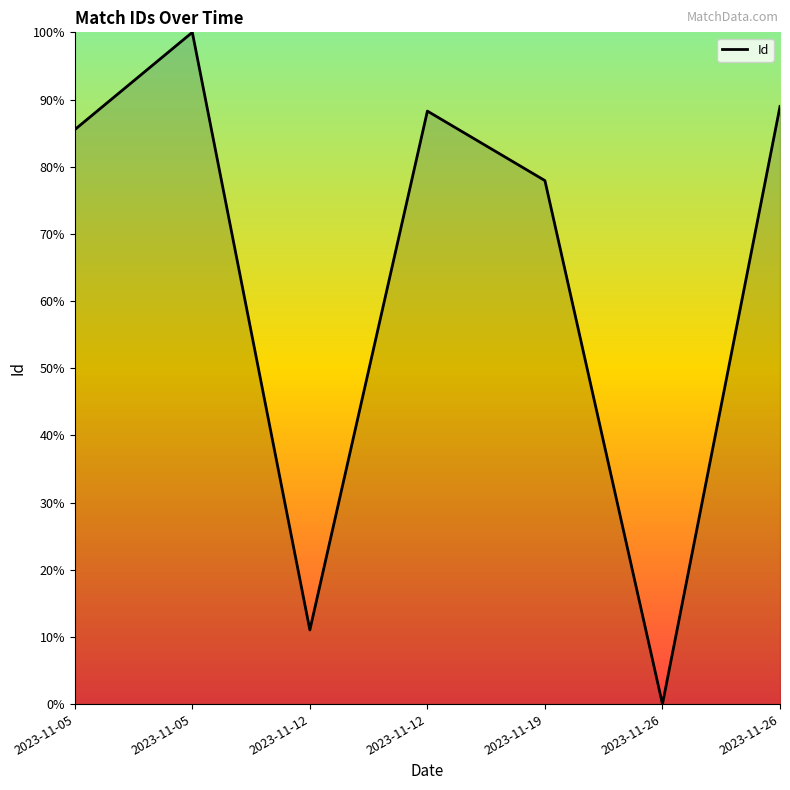

Approximately how many times larger is the value at 2023-11-12 compared to 2023-11-19?

1.1